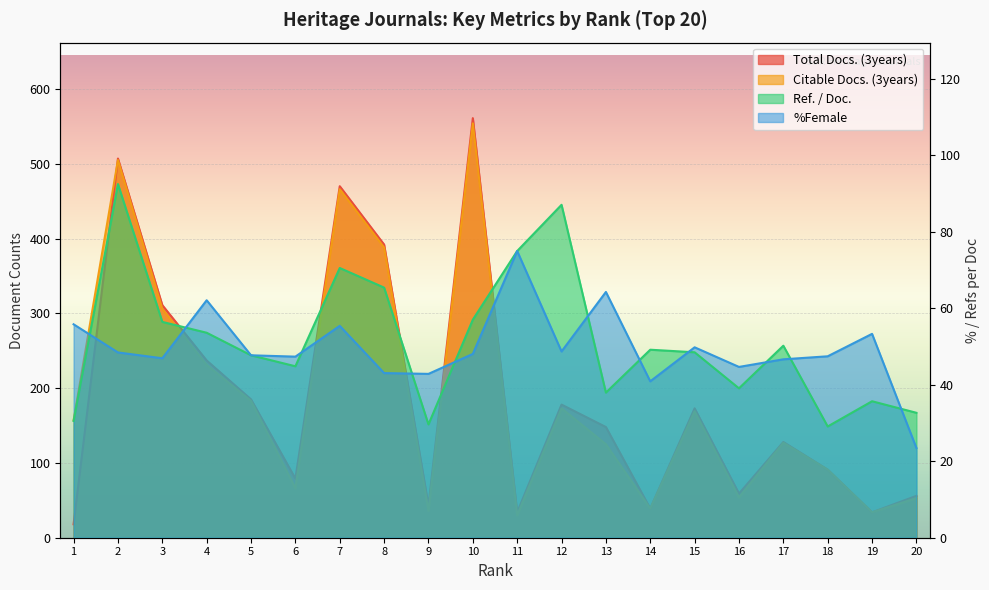

Reading left to right, extract all data points from this chart.

Total Docs. (3years): 1=18.0	2=507.0	3=311.0	4=237.0	5=185.0	6=79.0	7=470.0	8=392.0	9=43.0	10=561.0	11=34.0	12=178.0	13=148.0	14=39.0	15=173.0	16=59.0	17=128.0	18=91.0	19=34.0	20=56.0
Citable Docs. (3years): 1=157.0	2=505.0	3=306.0	4=231.0	5=183.0	6=66.0	7=466.0	8=388.0	9=36.0	10=554.0	11=30.0	12=173.0	13=125.0	14=39.0	15=169.0	16=54.0	17=127.0	18=91.0	19=34.0	20=53.0
Ref. / Doc.: 1=30.6	2=92.5	3=56.5	4=53.6	5=47.7	6=44.9	7=70.6	8=65.4	9=29.6	10=57.0	11=75.0	12=87.1	13=38.0	14=49.2	15=48.5	16=39.1	17=50.2	18=29.1	19=35.7	20=32.7
%Female: 1=55.8	2=48.5	3=46.9	4=62.1	5=47.7	6=47.4	7=55.4	8=43.1	9=42.9	10=48.1	11=75.0	12=48.7	13=64.3	14=40.9	15=49.8	16=44.7	17=46.7	18=47.5	19=53.3	20=23.5